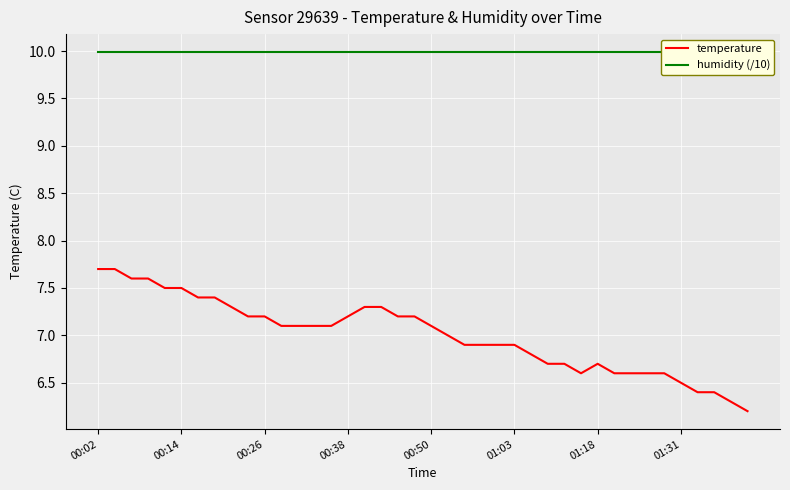

Count the number of data series in this chart.

2